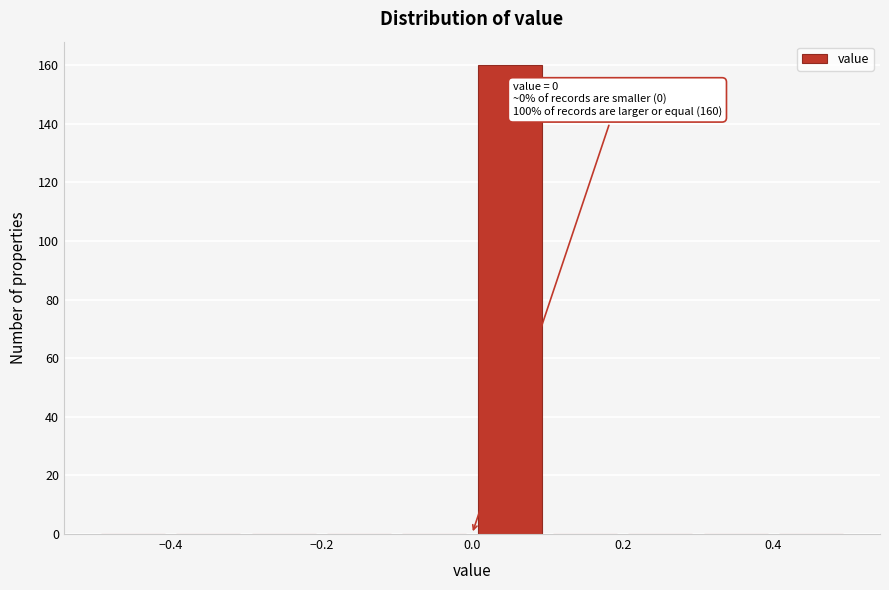

Which range on the x-axis has the tallest bar?

0.0 to 0.1